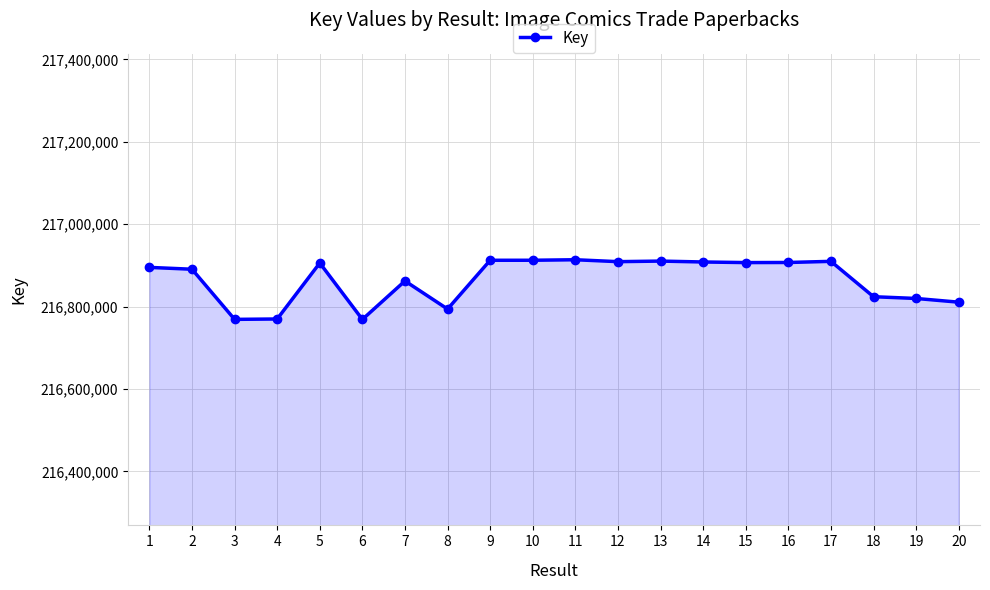

Between 4 and 2, which is larger?

2